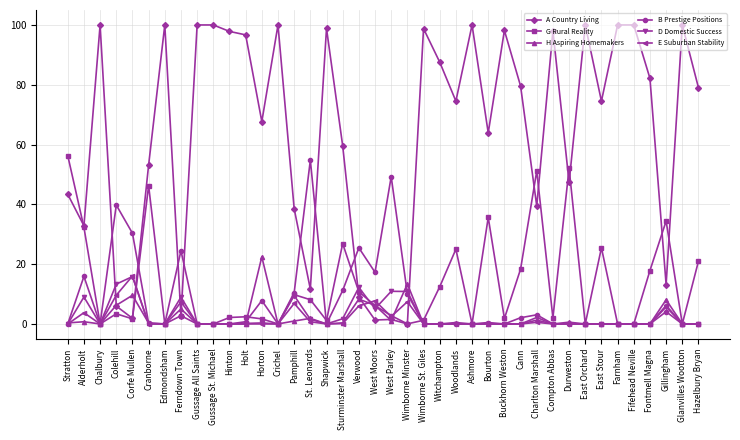

What is the greatest value displayed?

100.0